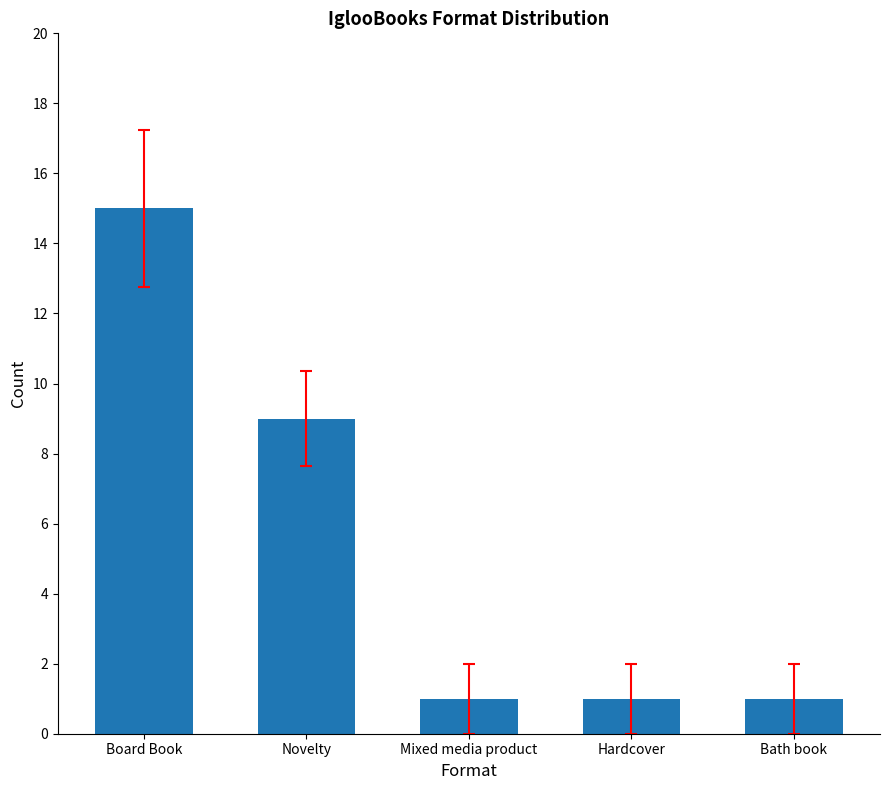

What is the maximum value shown in the chart?

15